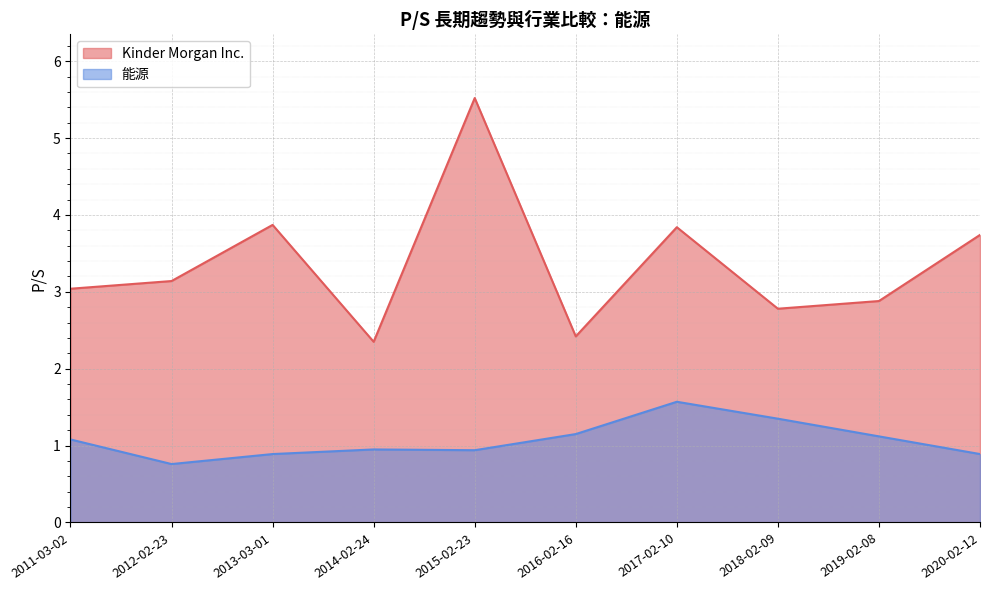

What is the spread (max minus min) of values at 2019-02-08?

1.8